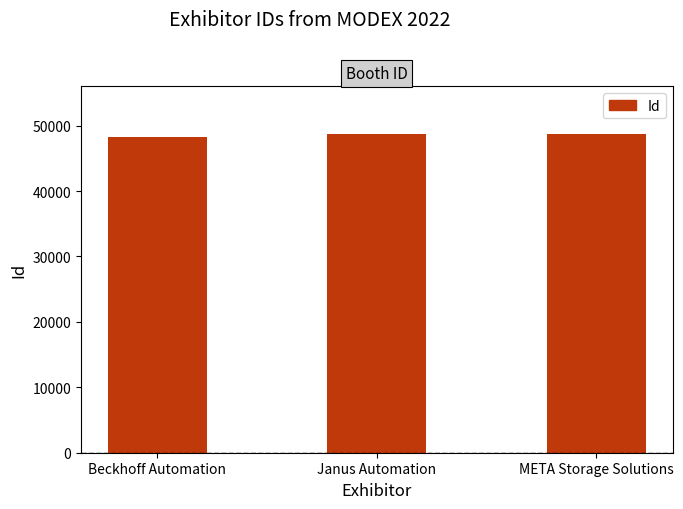

What is the label of the 3rd bar from the left?

META Storage Solutions